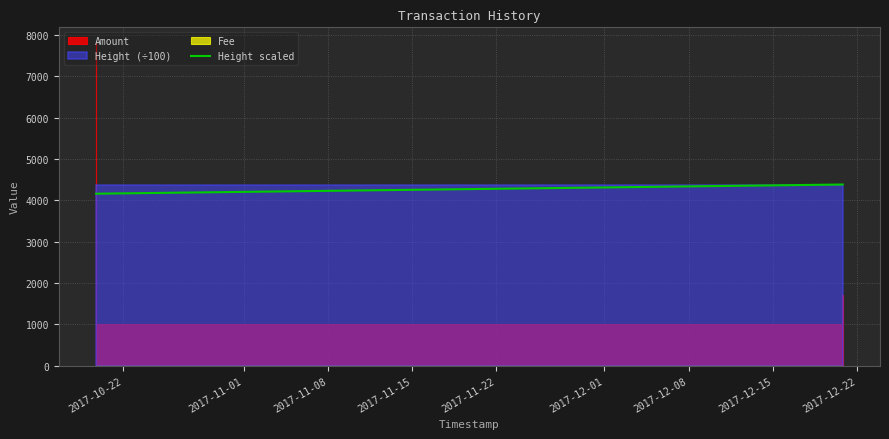

Reading left to right, list all the values displayed in this chart.

4163.0	4163.0	4373.5	4373.6	4373.8	4374.3	4379.9	4384.9	4385.1